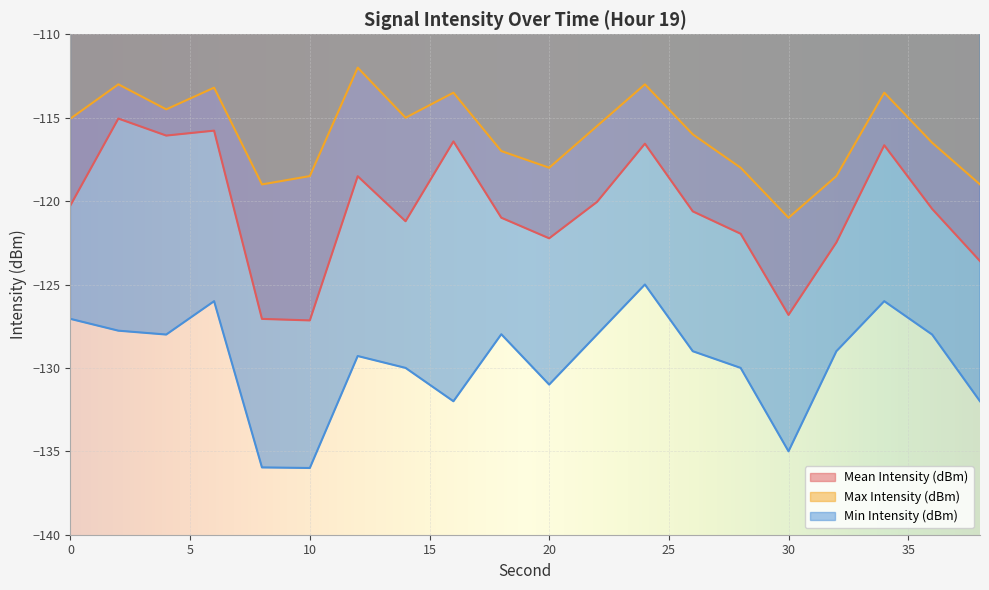

True or false: Max Intensity (dBm) has more than 0 interior local peaks.

True